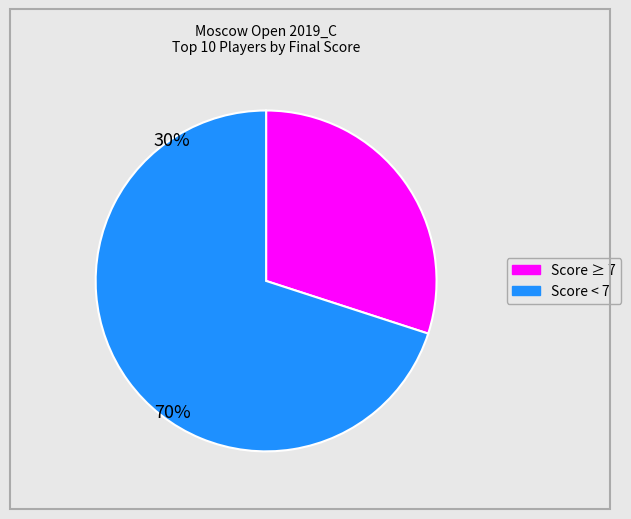

Is there any slice that represents more than half of the pie?

Yes